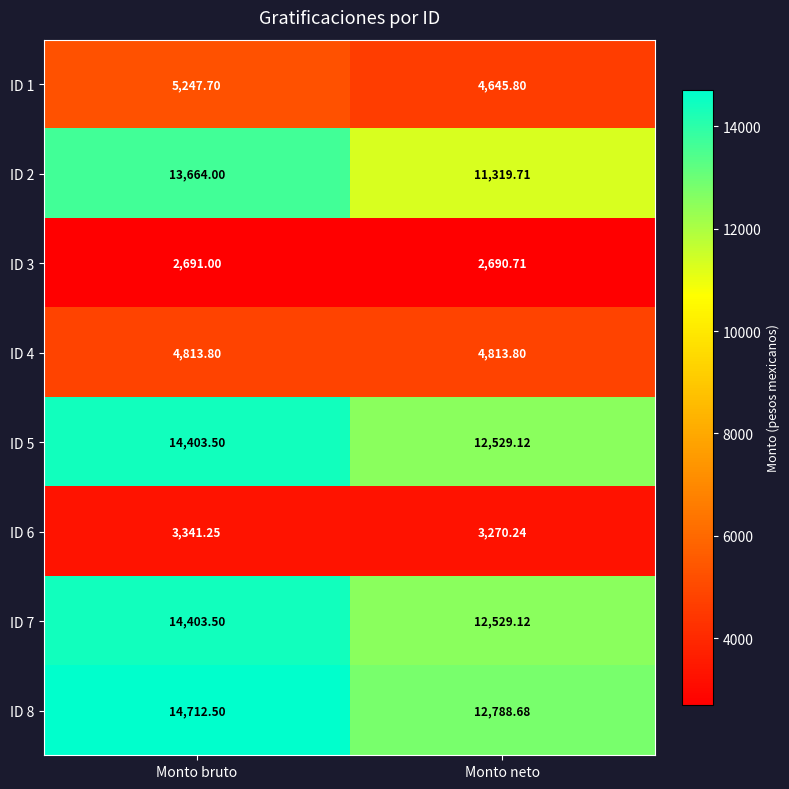

Which category has the lowest value across all series?

Monto neto